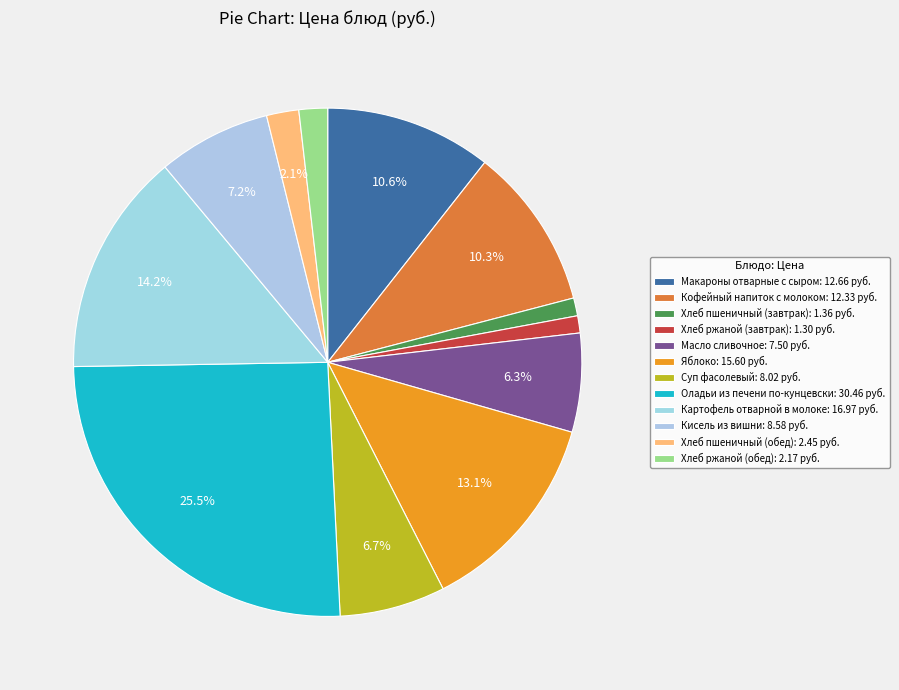

Rank the categories by value from highest to lowest.

Оладьи из печени по-кунцевски, Картофель отварной в молоке, Яблоко, Макароны отварные с сыром, Кофейный напиток с молоком, Кисель из вишни, Суп фасолевый, Масло сливочное, Хлеб пшеничный (обед), Хлеб ржаной (обед), Хлеб пшеничный (завтрак), Хлеб ржаной (завтрак)